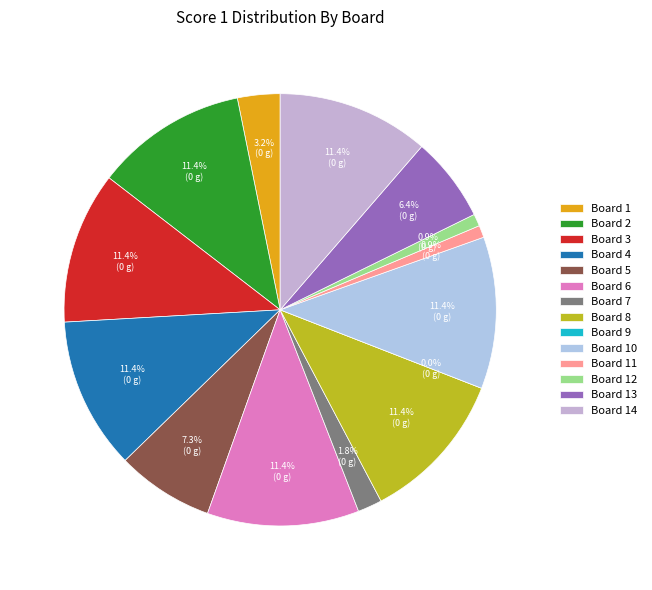

Between Board 4 and Board 8, which is larger?

Board 4